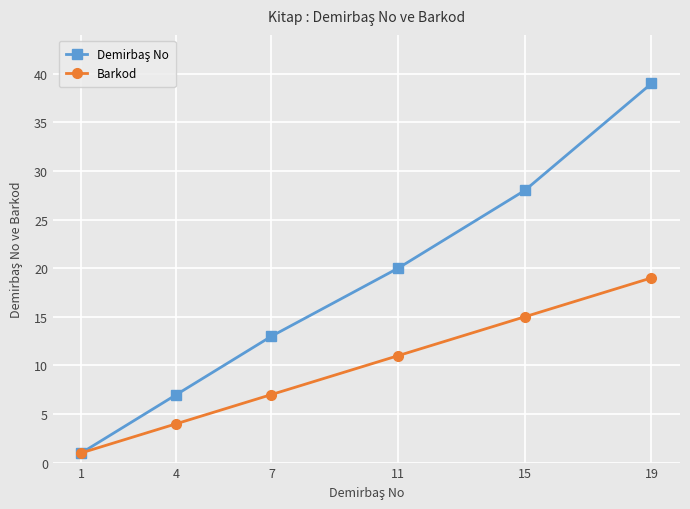

Rank the categories by Barkod value from highest to lowest.

19, 15, 11, 7, 4, 1